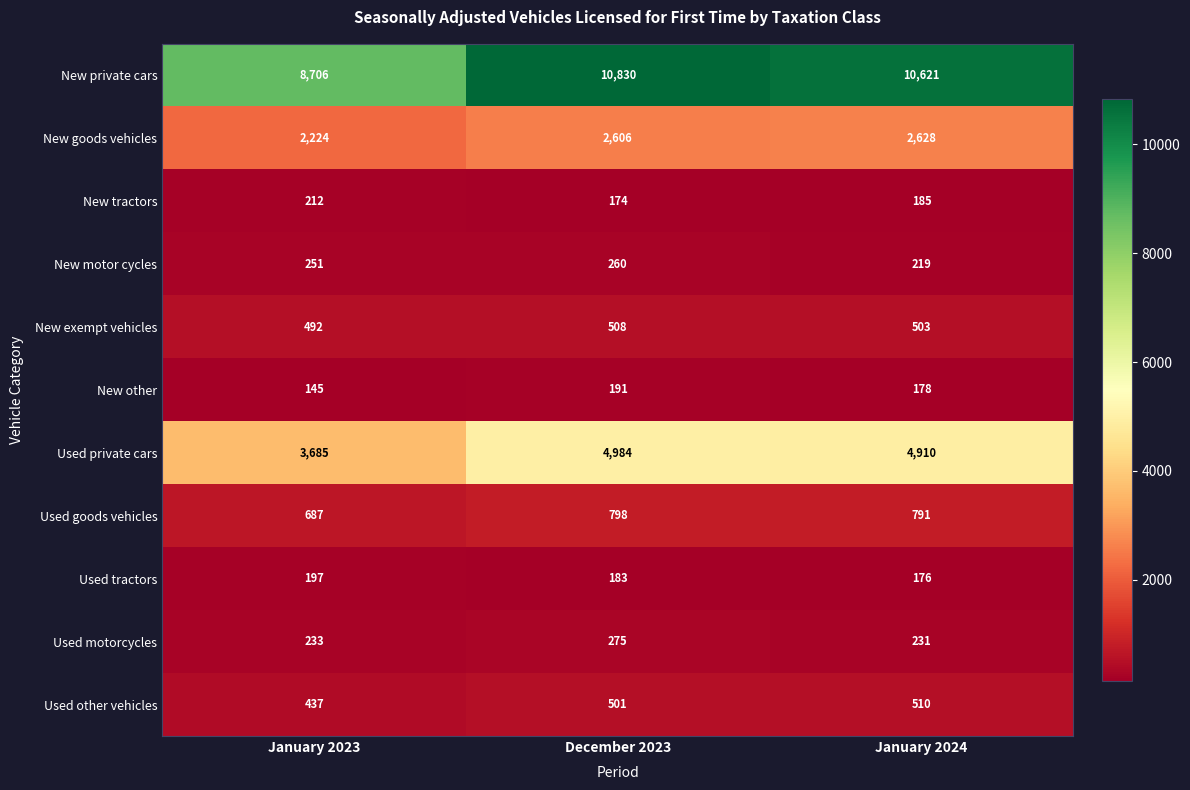

Is it true that New other equals 145 at January 2023?

True